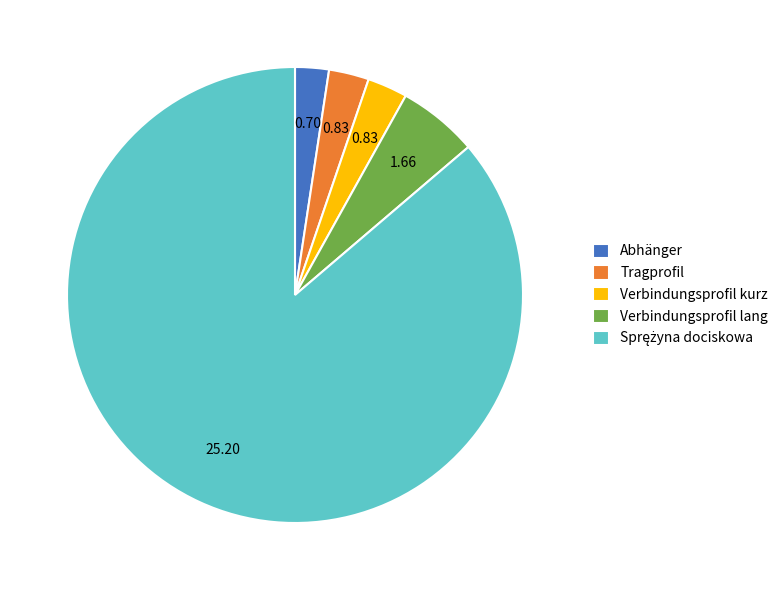

Combined, do Abhänger and Tragprofil account for over 50%?

No